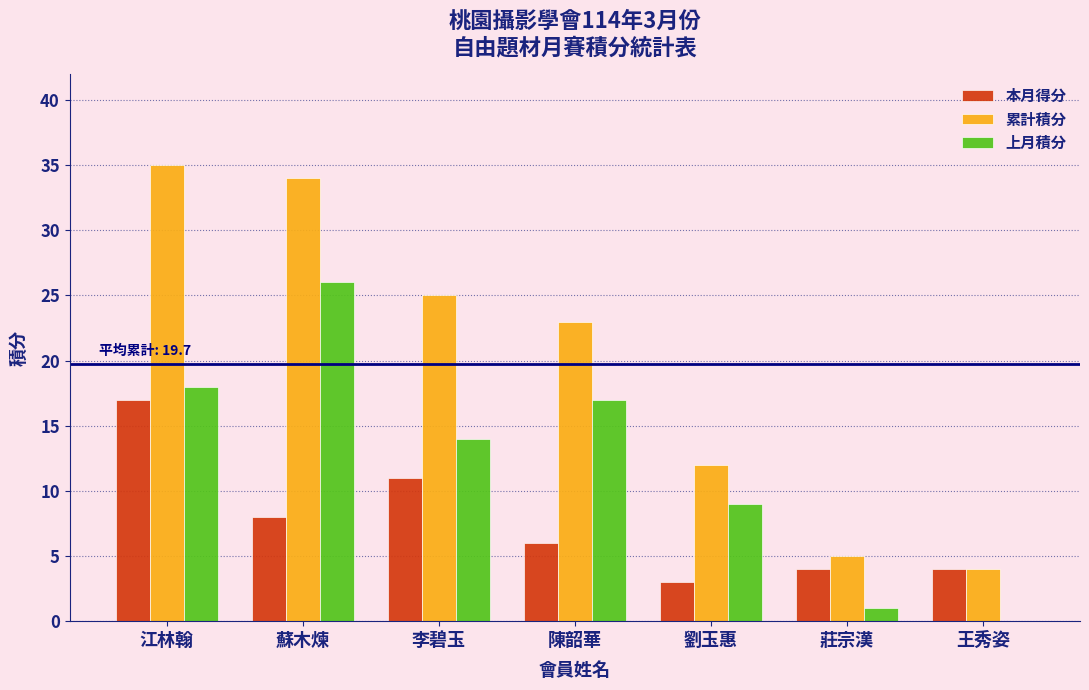

Reading right to left, list all the values displayed in this chart.

本月得分: 王秀姿=4	莊宗漢=4	劉玉惠=3	陳韶華=6	李碧玉=11	蘇木煉=8	江林翰=17
累計積分: 王秀姿=4	莊宗漢=5	劉玉惠=12	陳韶華=23	李碧玉=25	蘇木煉=34	江林翰=35
上月積分: 王秀姿=0	莊宗漢=1	劉玉惠=9	陳韶華=17	李碧玉=14	蘇木煉=26	江林翰=18